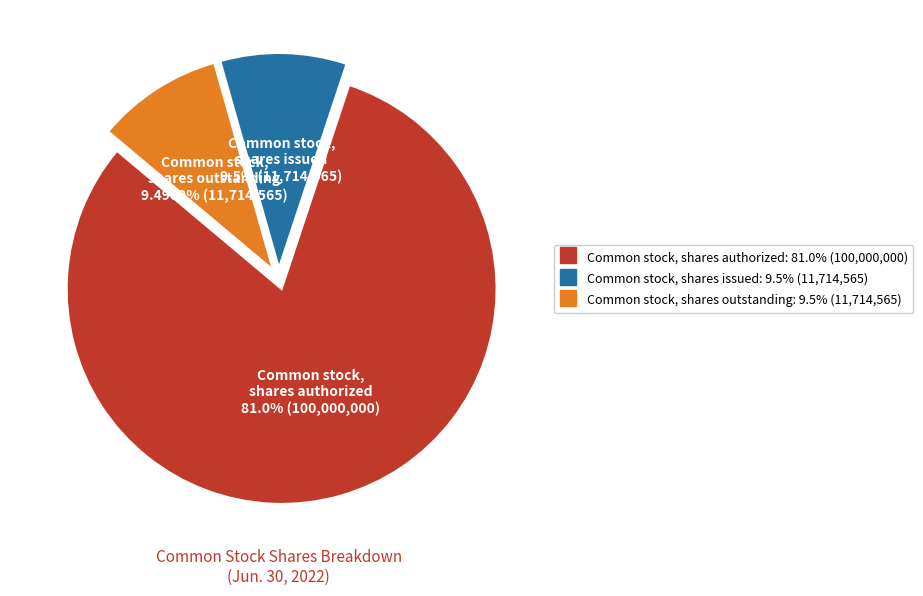

How many slices are in this pie chart?

3